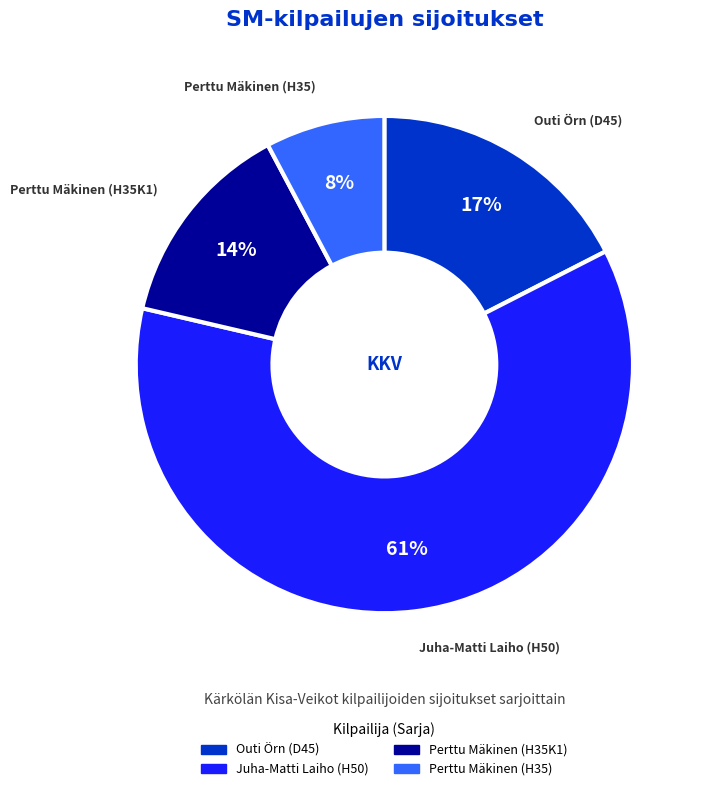

True or false: Juha-Matti Laiho (H50) accounts for 61% of the total.

True